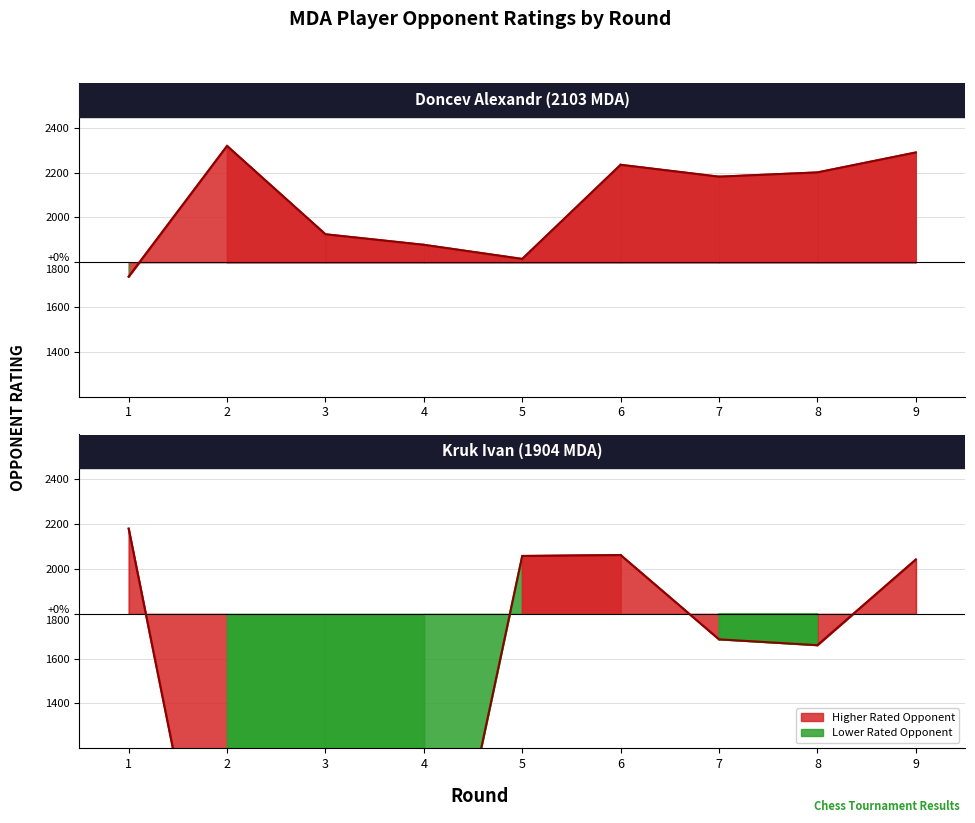

Which has a higher value, 5 or 1?

5